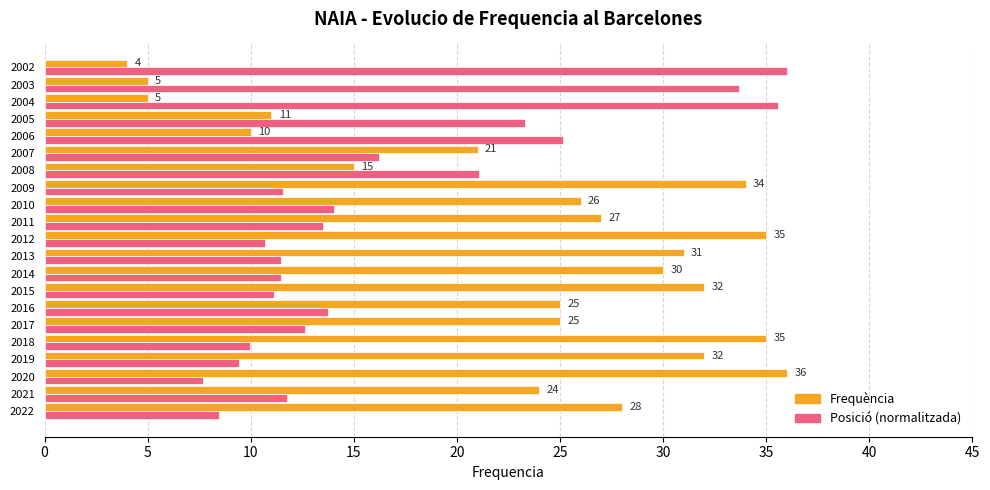

Rank the series by their average value, from lowest to highest.

Posició (normalitzada), Frequència